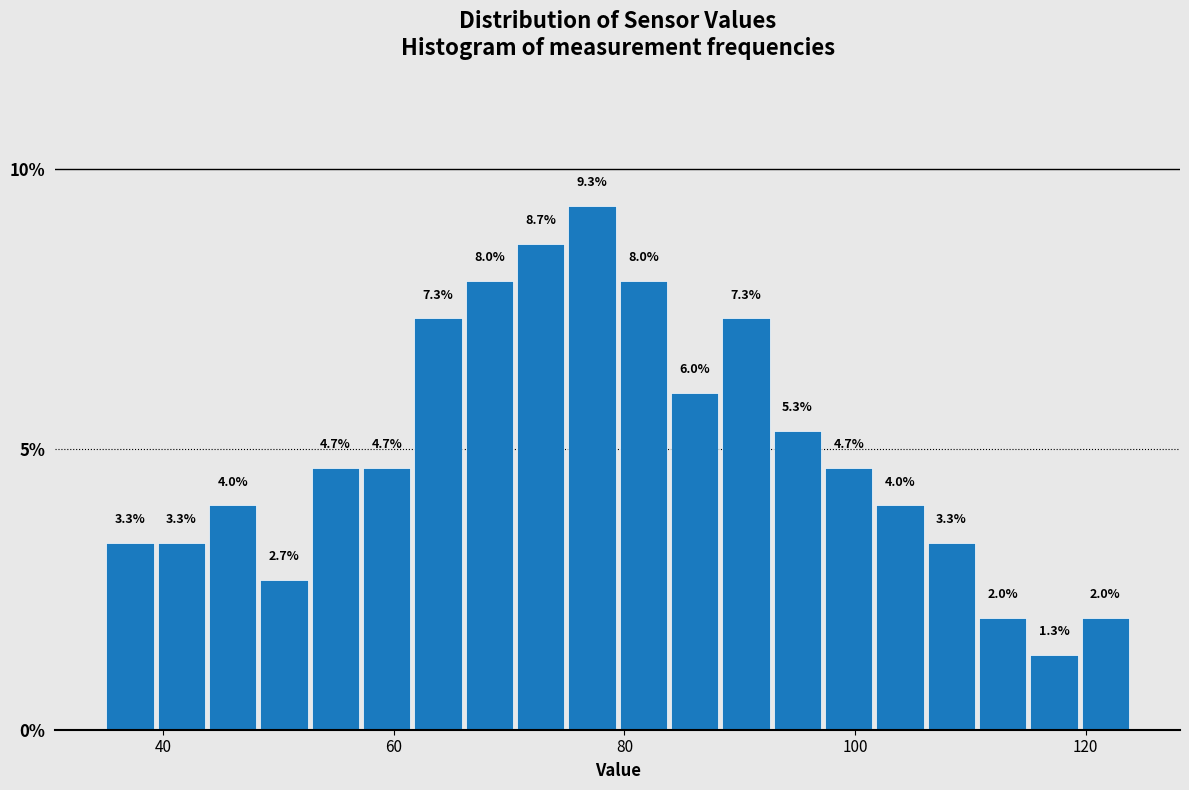

Read against the x-axis, roughly where is the centre of the tallest bar?

78